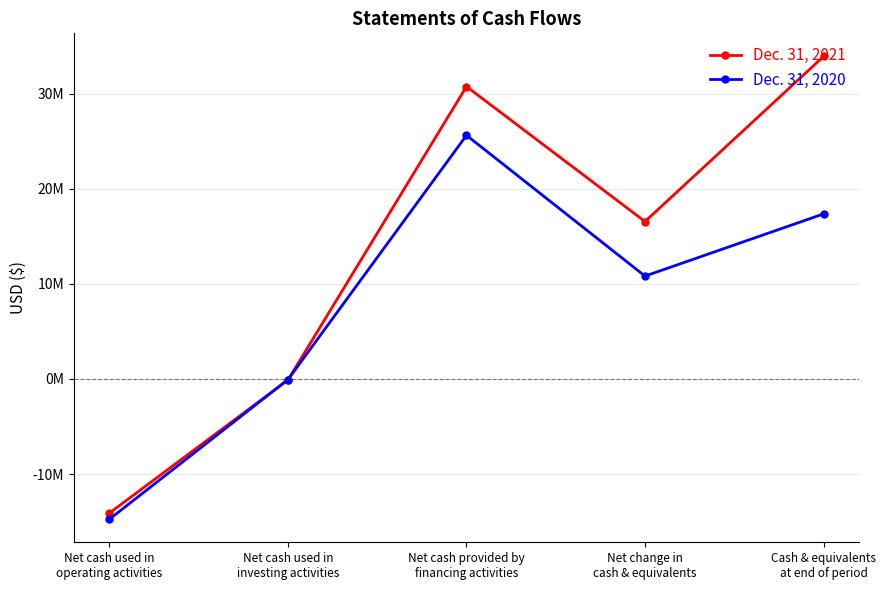

Rank the series by their maximum value, from lowest to highest.

Dec. 31, 2020, Dec. 31, 2021